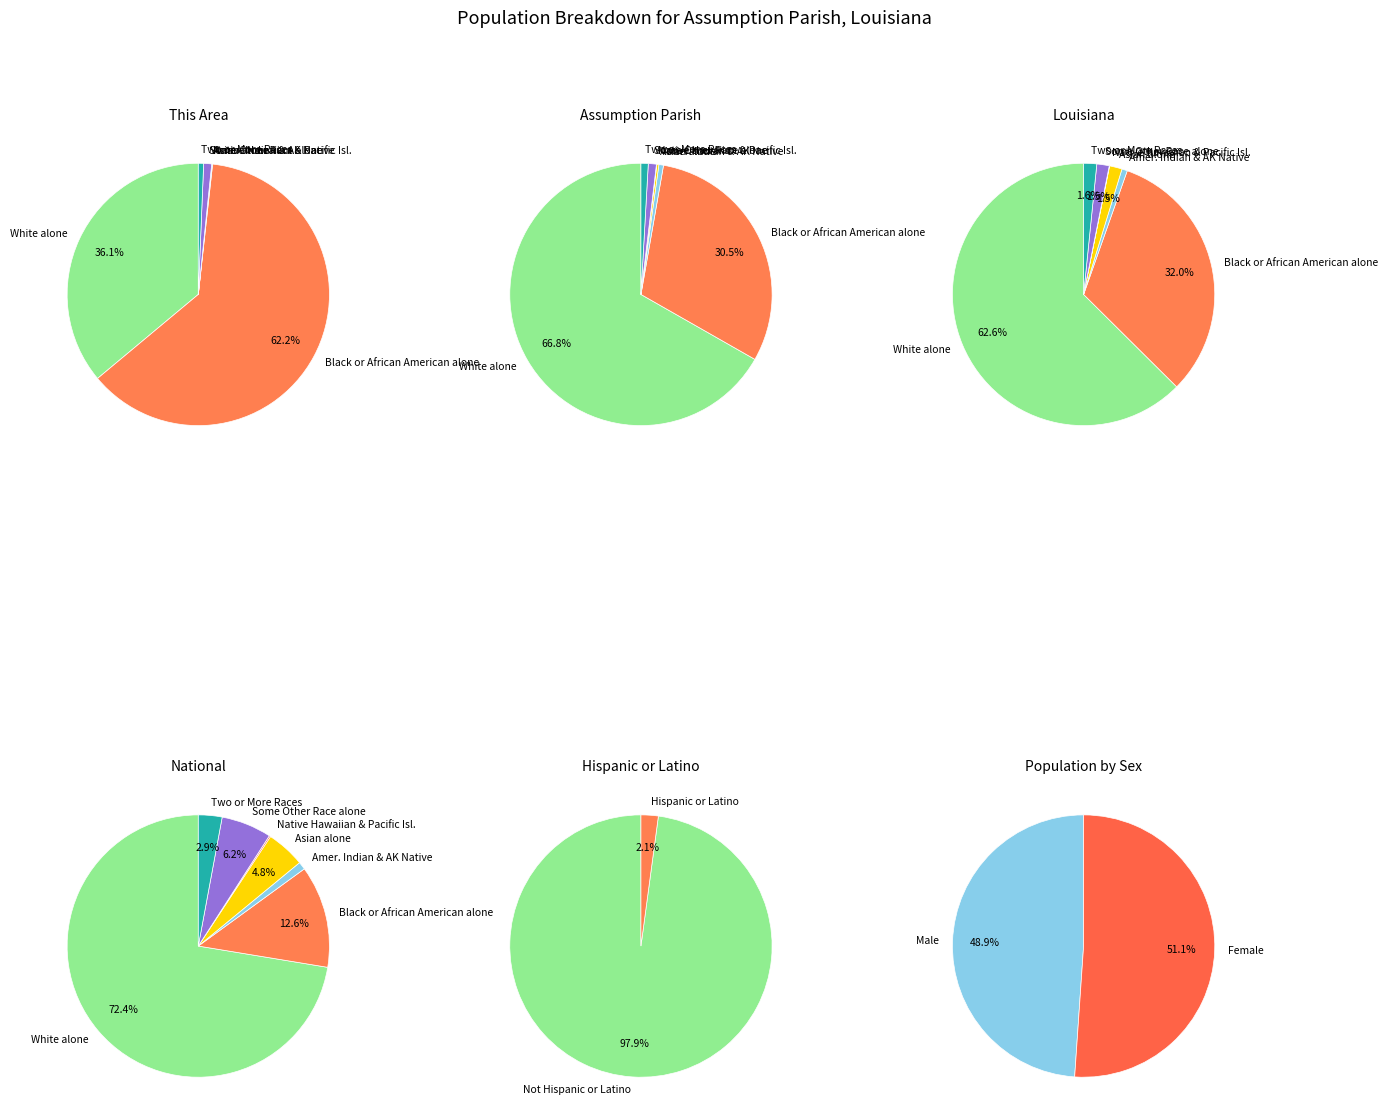

Is there a majority slice in this chart?

Yes